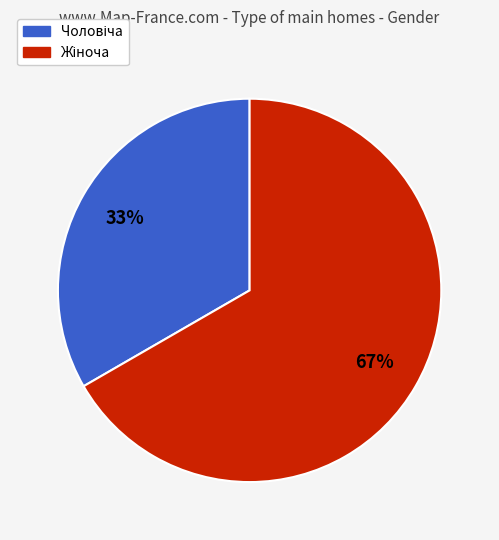

How many slices are in this pie chart?

2